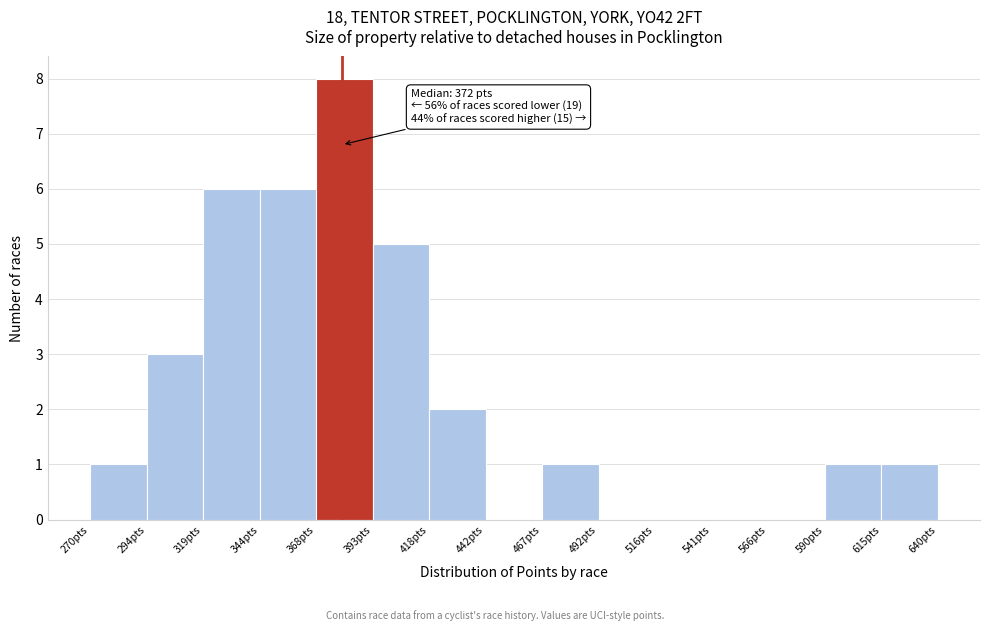

Over which range of the x-axis is the bar tallest?

370 to 395